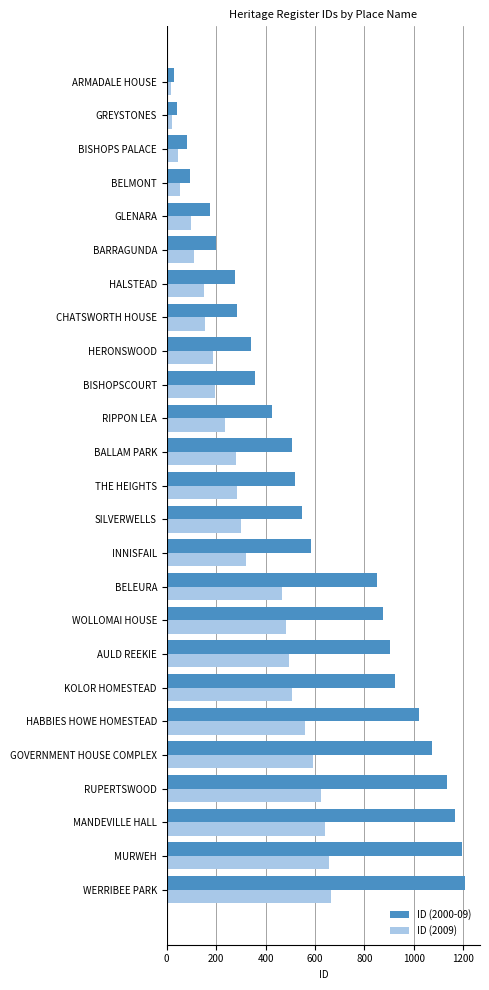

What are all the series names shown in the legend?

ID (2000-09), ID (2009)